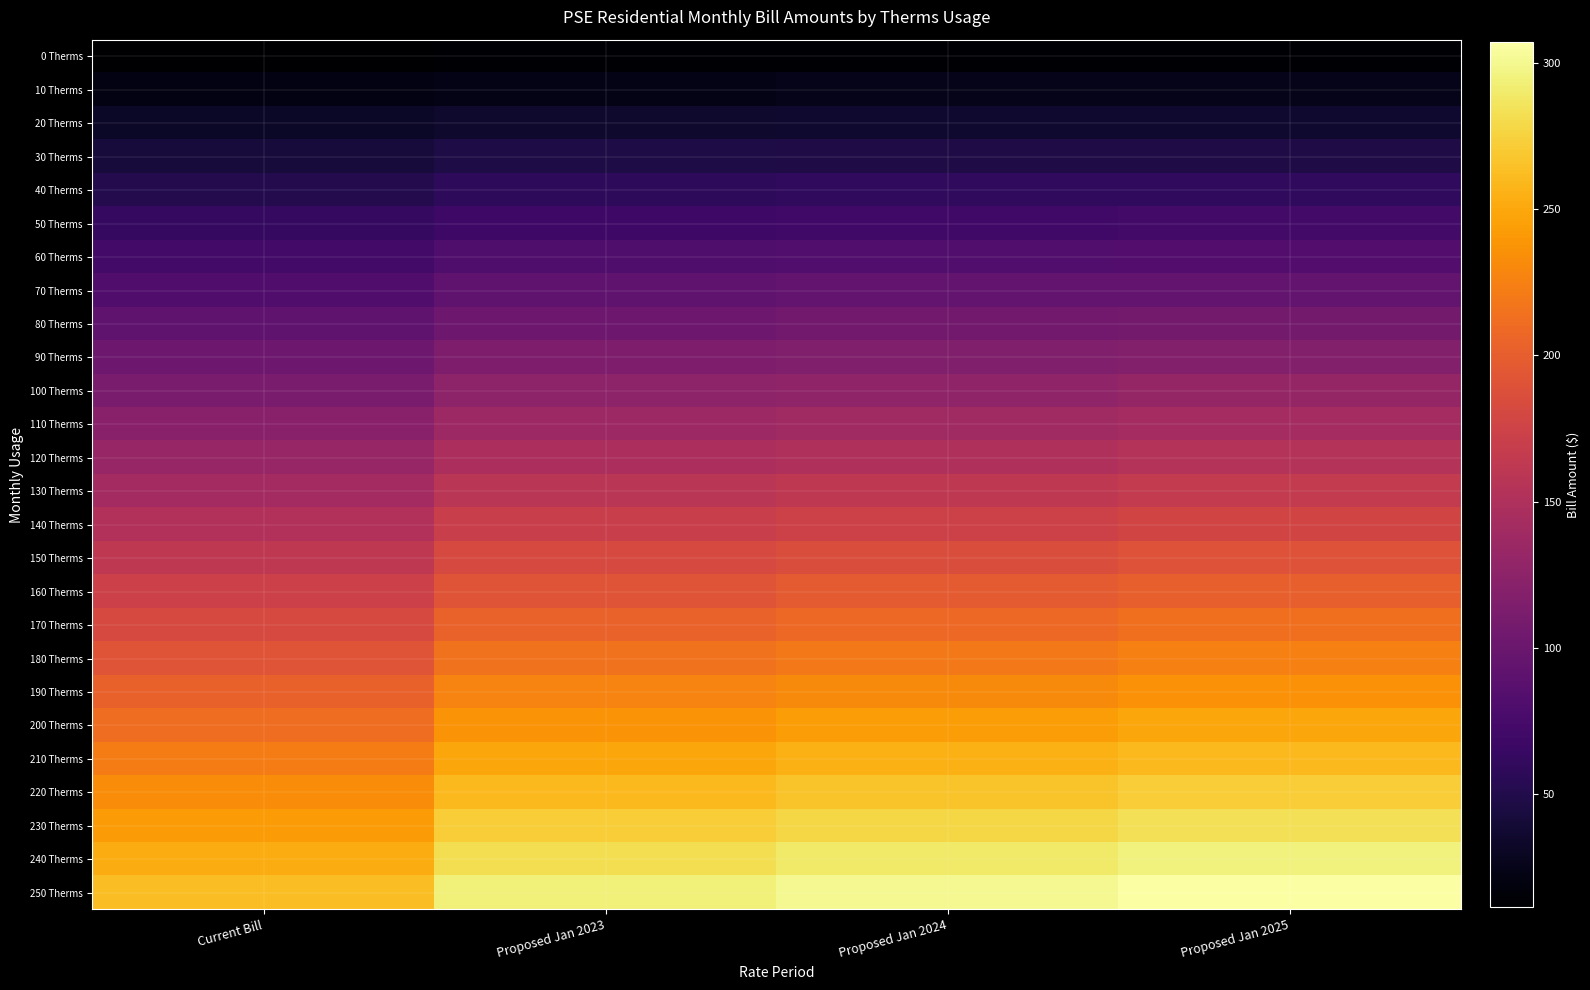

Between Proposed Jan 2023 and Proposed Jan 2025, which series saw the biggest shift?

250 Therms